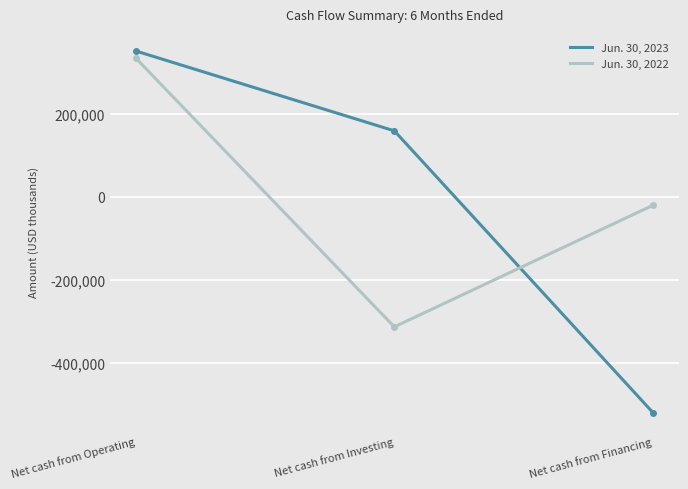

Rank the categories by Jun. 30, 2023 value from highest to lowest.

Net cash from Operating, Net cash from Investing, Net cash from Financing